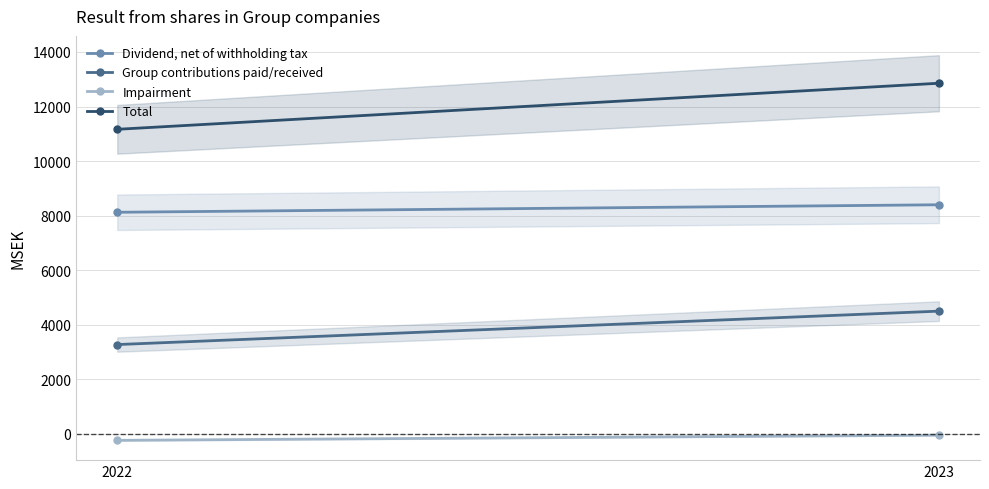

What is the difference between the highest and lowest values at 2023?

12901